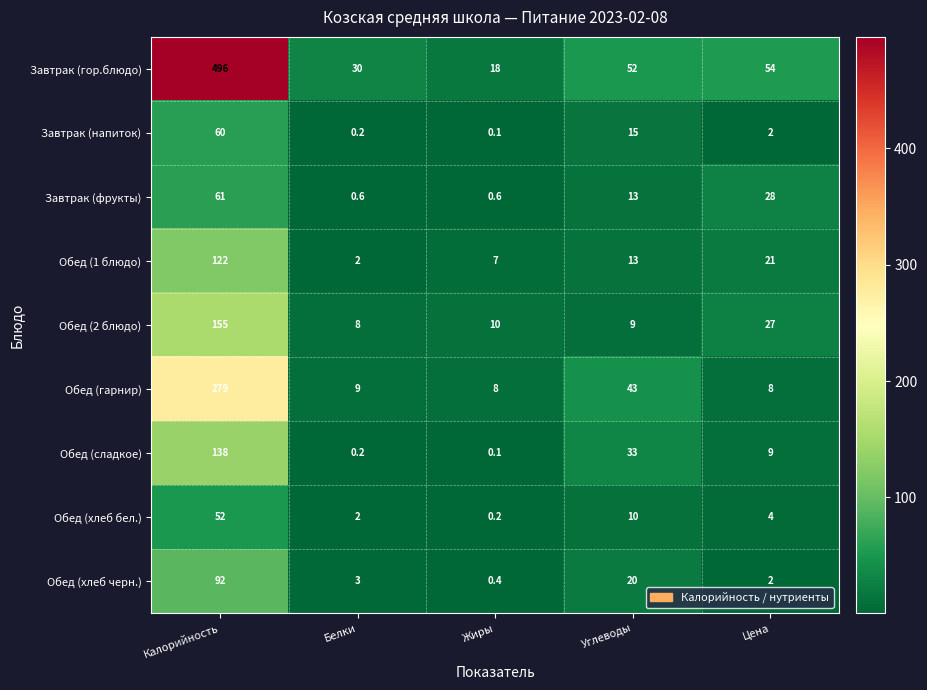

Which series changed the most between Белки and Углеводы?

Обед (гарнир)